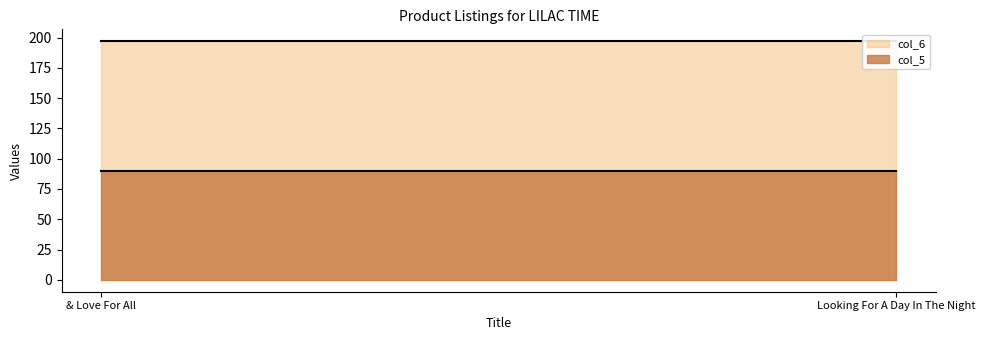

What is the approximate value of col_5 at Looking For A Day In The Night?

90